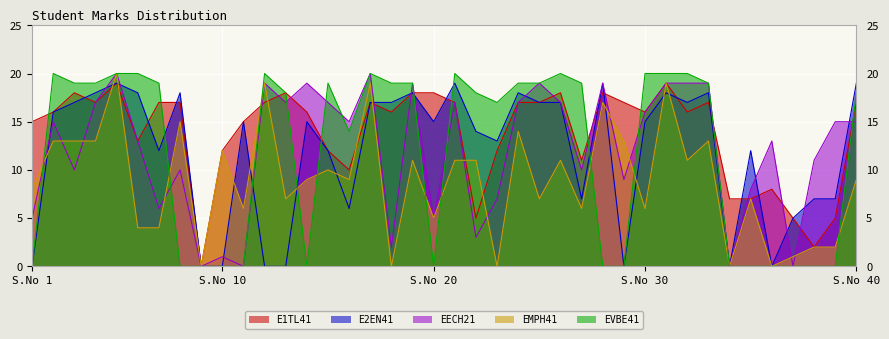

How many times do EECH21 and EVBE41 cross each other?

9